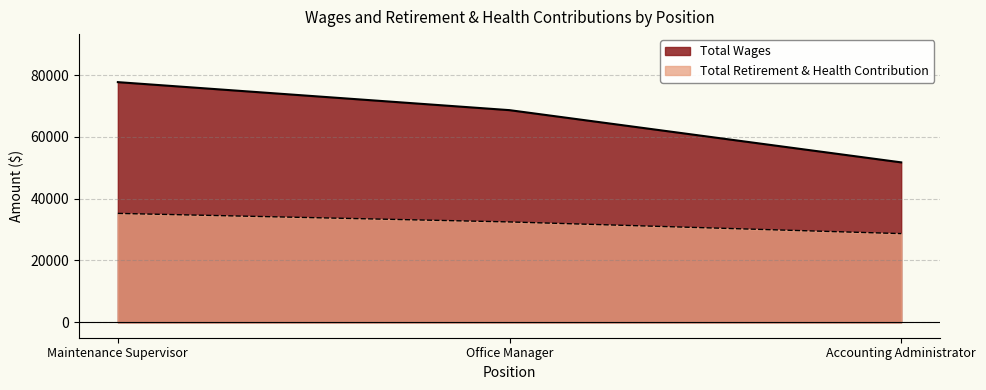

What are all the series names shown in the legend?

Total Wages, Total Retirement & Health Contribution